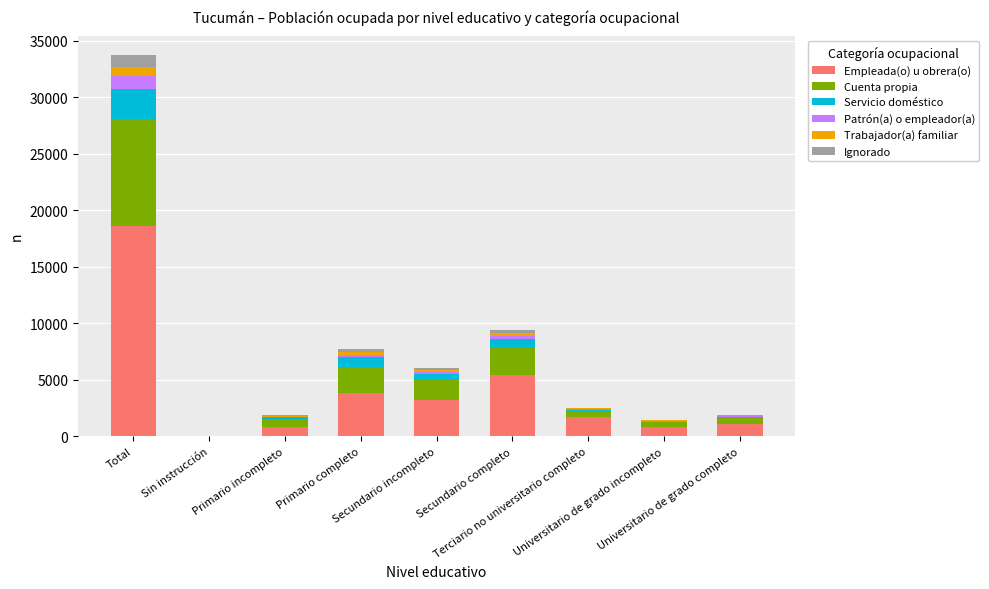

Does the chart contain stacked bars?

Yes